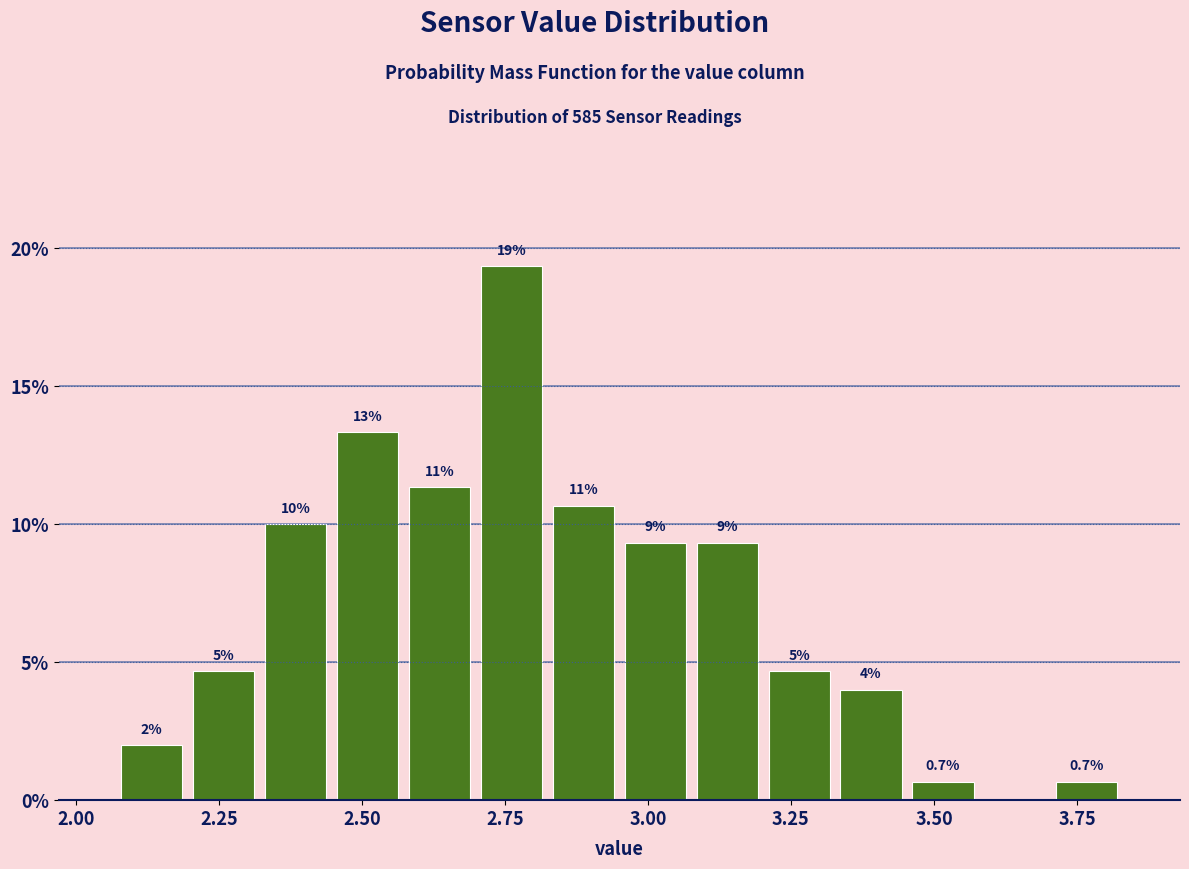

Read against the x-axis, roughly where is the centre of the tallest bar?

2.75